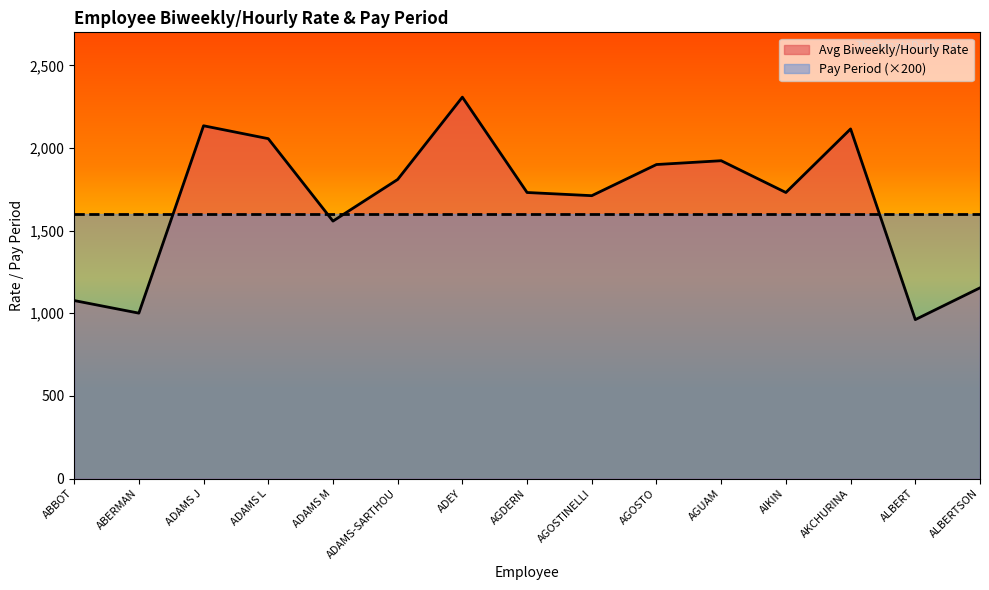

Which category has the lowest value across all series?

ALBERT